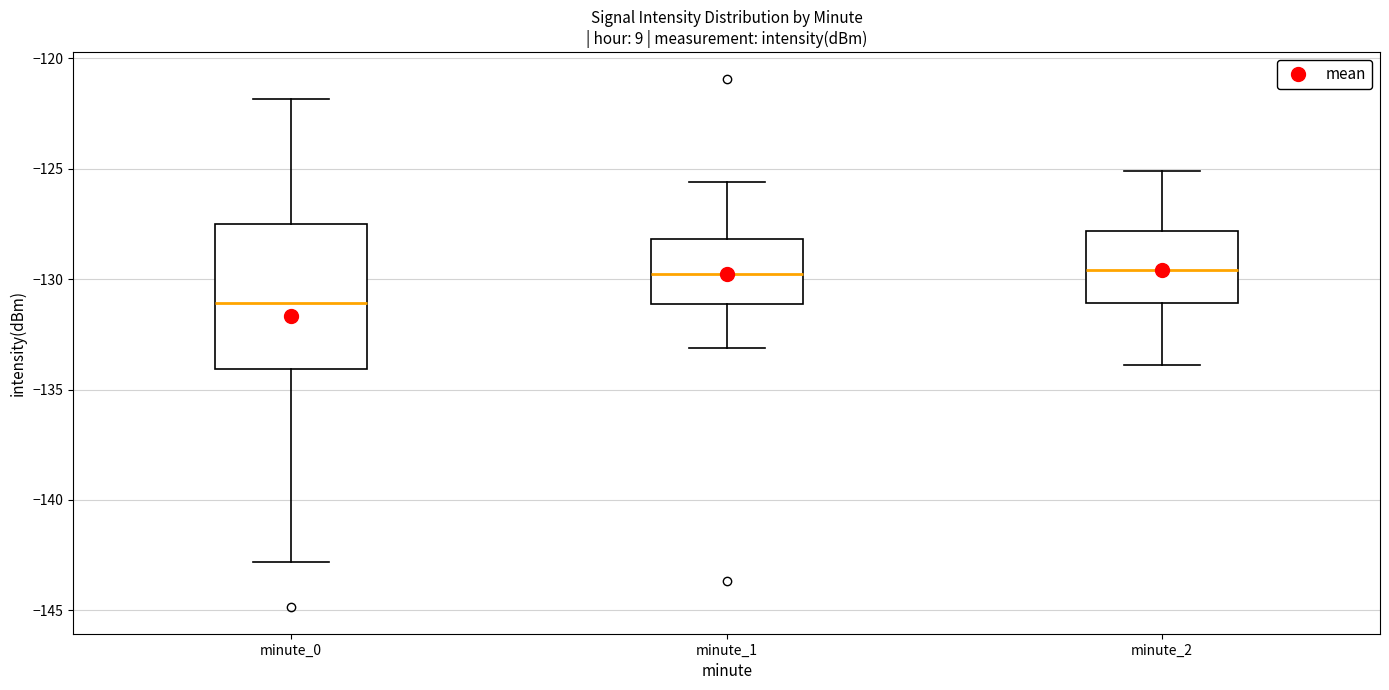

Where does the upper whisker of the box for minute_1 end on the y-axis? The values are not printed on the chart, so give them approximately, as read against the axis.

-125.5